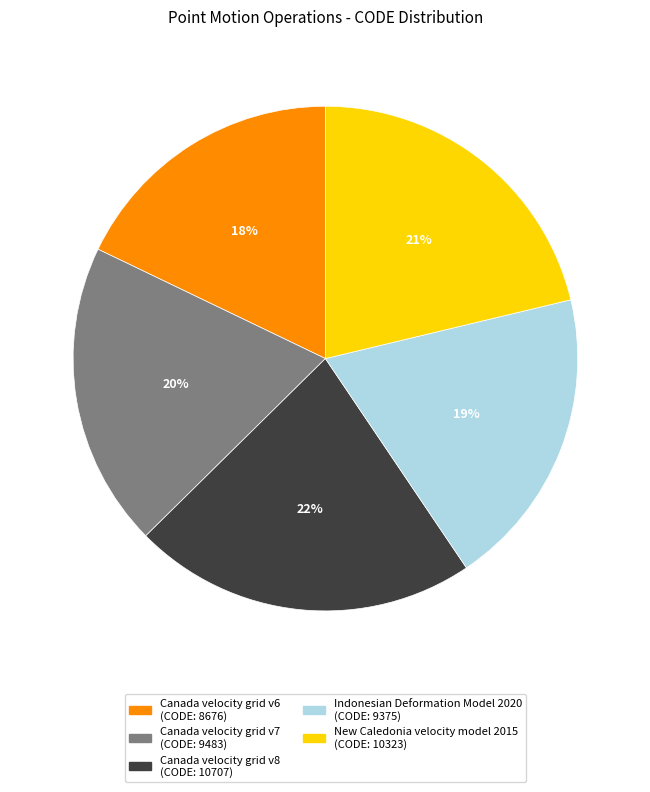

The Canada velocity grid v6 slice represents 18% of the pie. True or false?

True